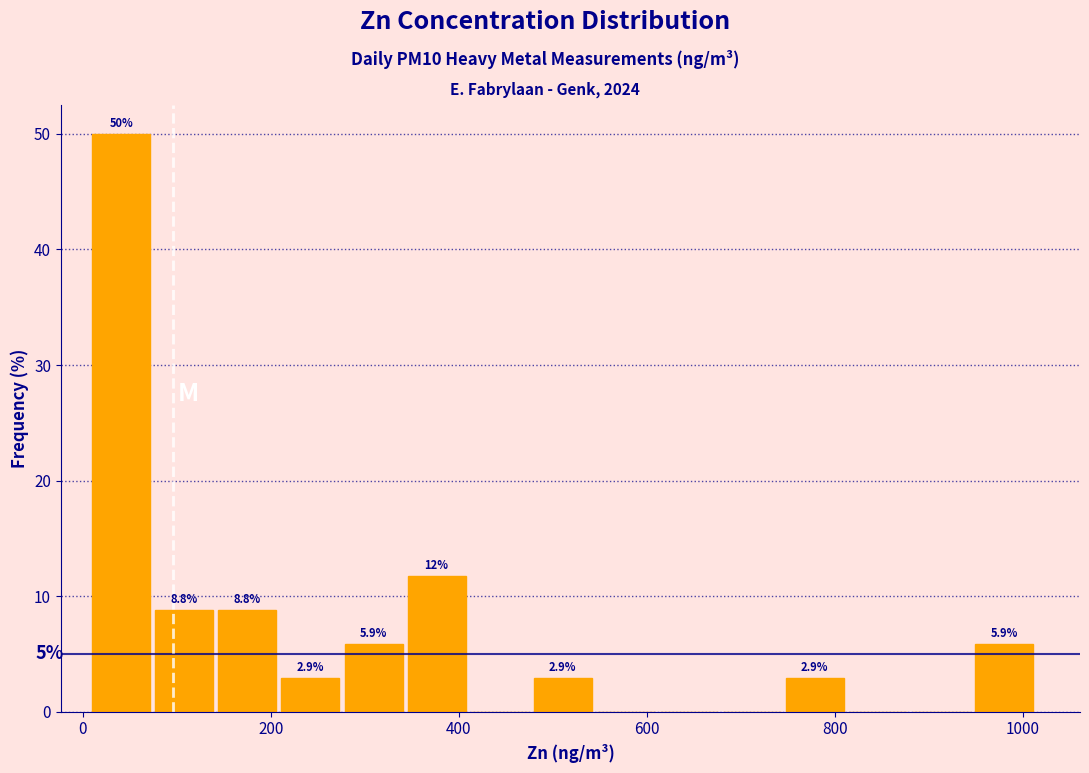

Around what value on the x-axis is the tallest bar? Give the approximate position of its centre, as read against the axis.

40